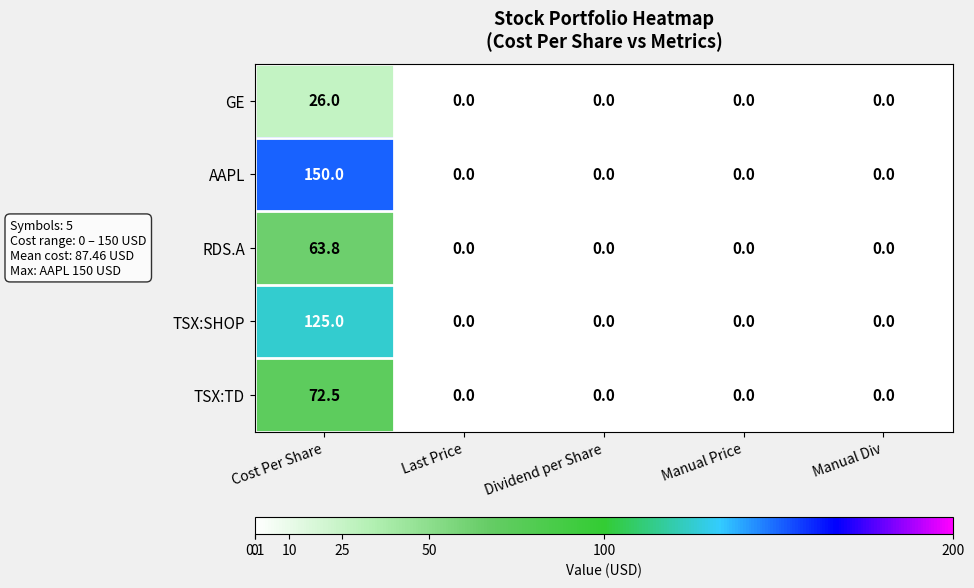

At which category is the sum across all series the highest?

Cost Per Share